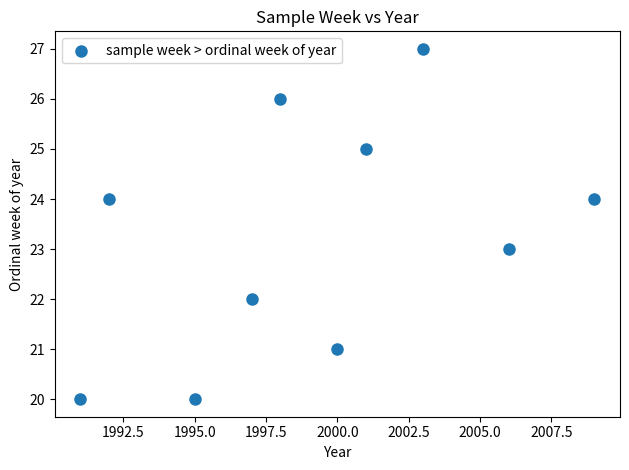

What is the range of Y values (max minus min)?

7